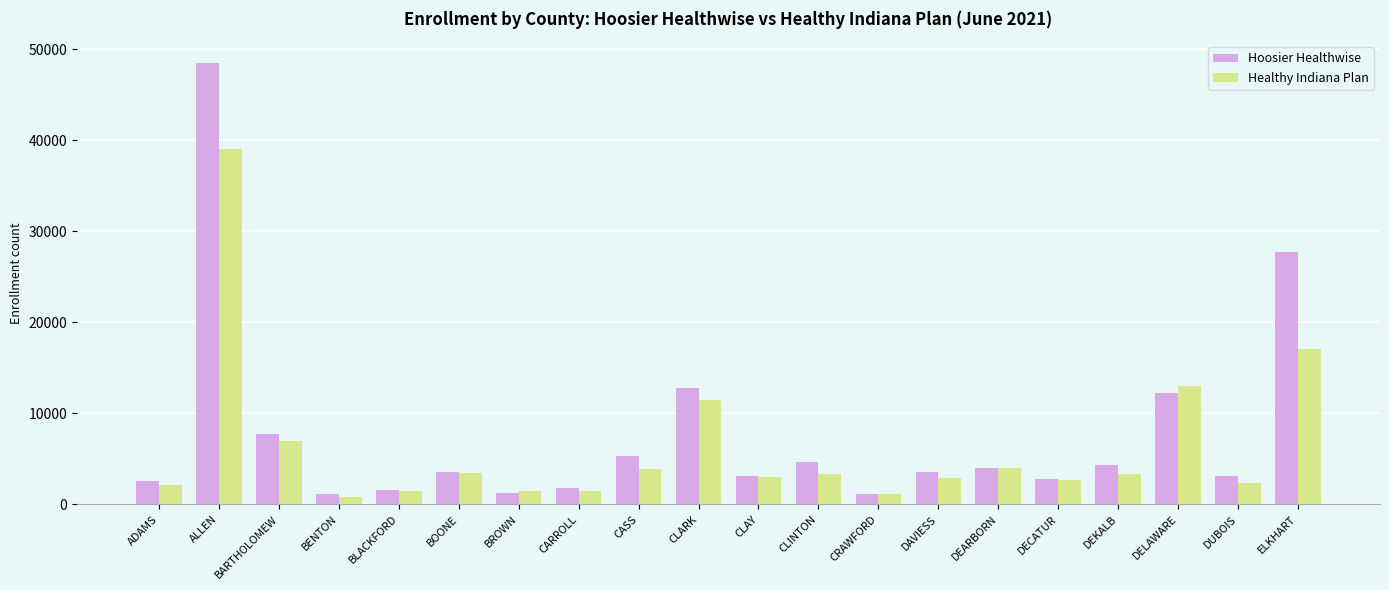

Does the chart contain any negative values?

No